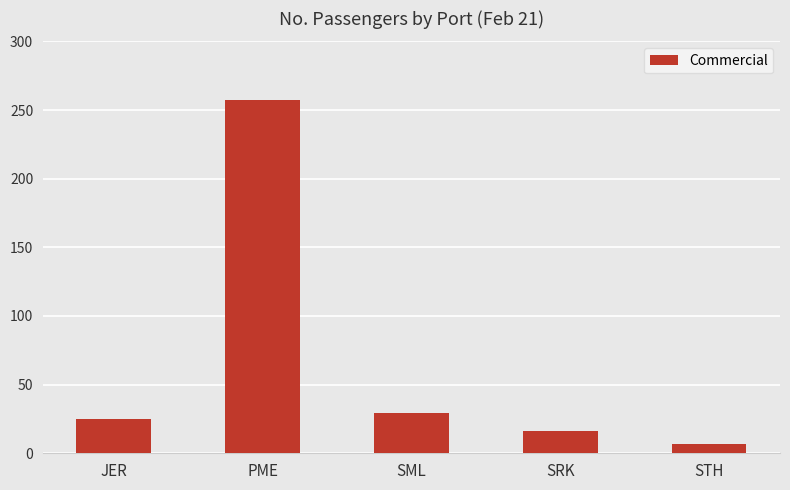

What is the smallest value displayed?

7